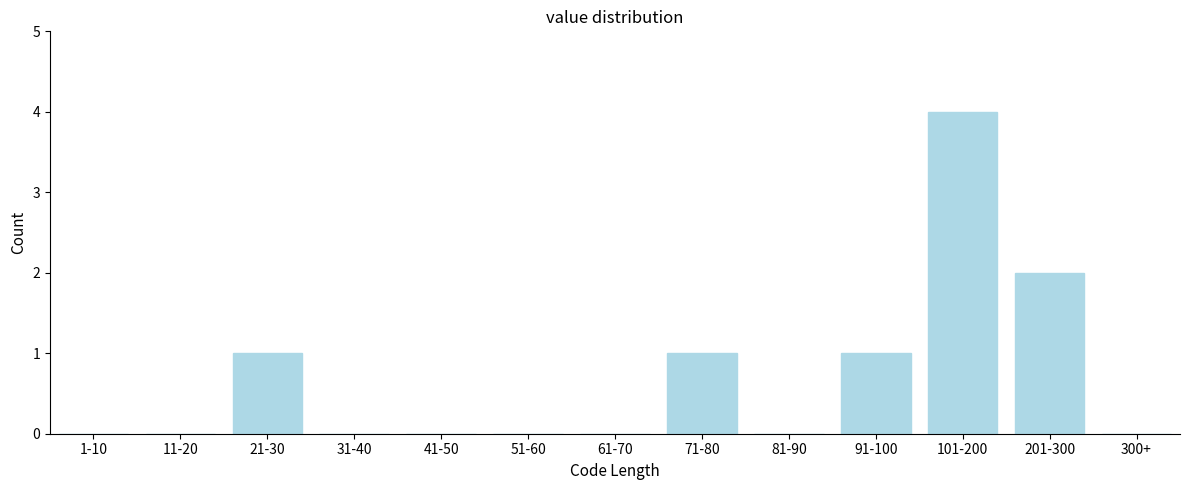

Reading left to right, extract all data points from this chart.

1-10=0	11-20=0	21-30=1	31-40=0	41-50=0	51-60=0	61-70=0	71-80=1	81-90=0	91-100=1	101-200=4	201-300=2	300+=0